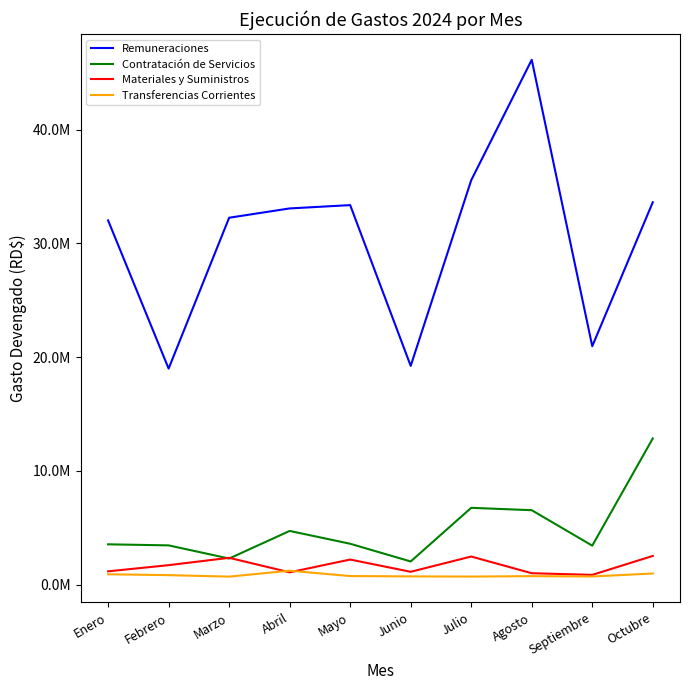

At how many categories does at least one series exceed 40406076?

1